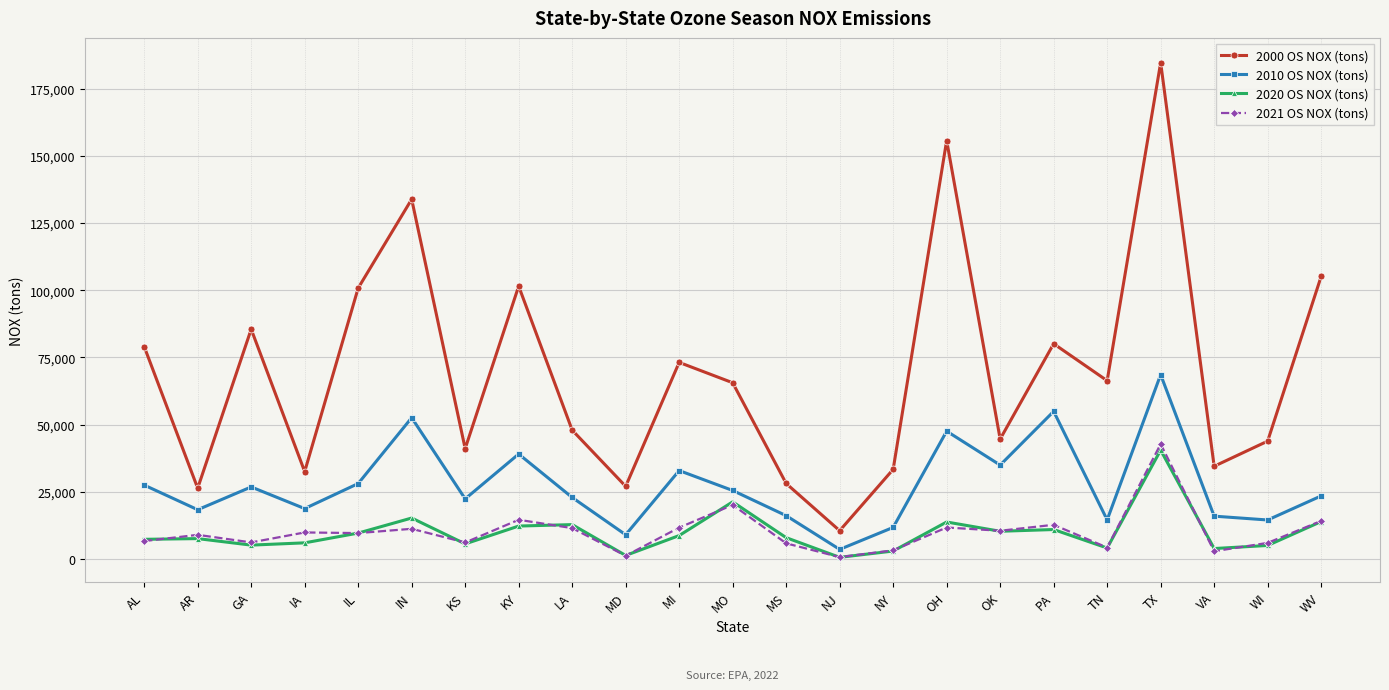

At how many categories does at least one series exceed 126117?

3